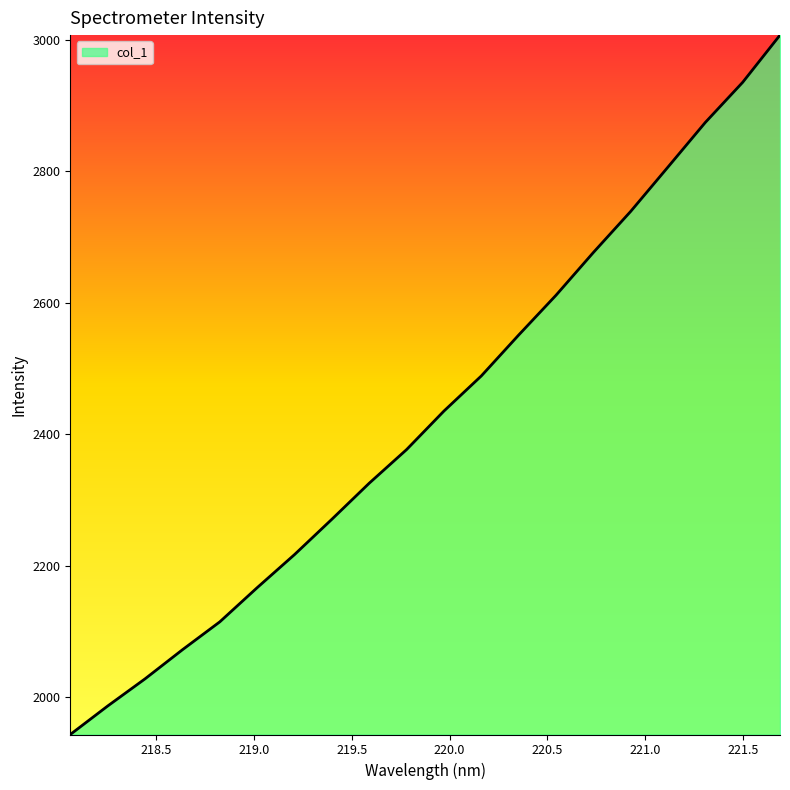

What is the difference between the maximum and minimum values?

1063.2